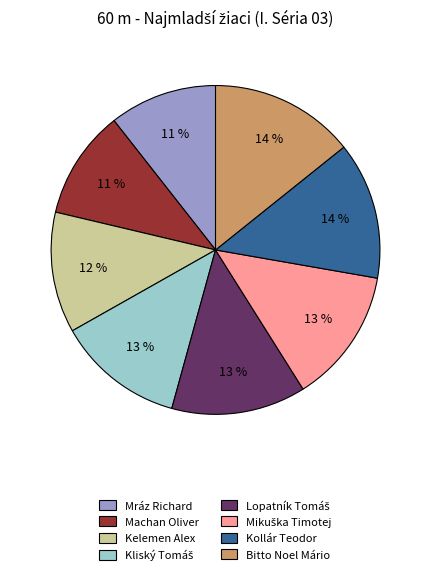

Is there any slice that represents more than half of the pie?

No